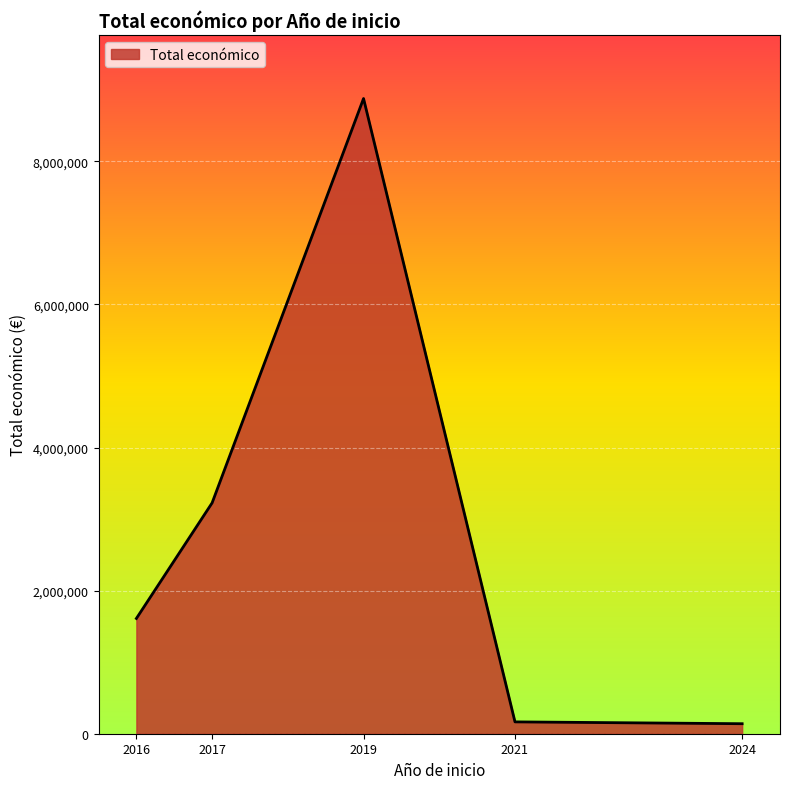

What is the maximum value shown in the chart?

8877649